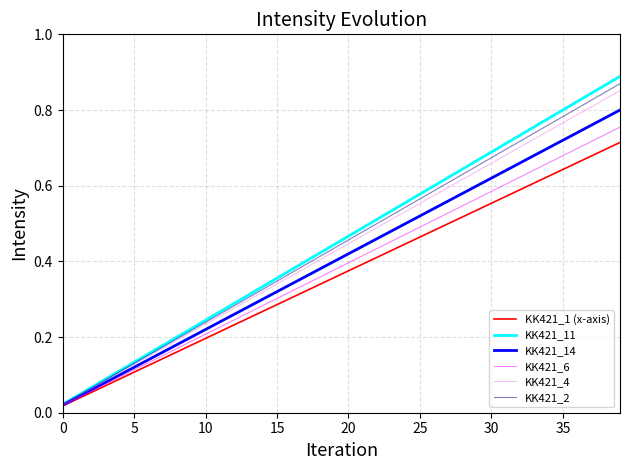

Which series has the largest range (max minus min)?

KK421_11